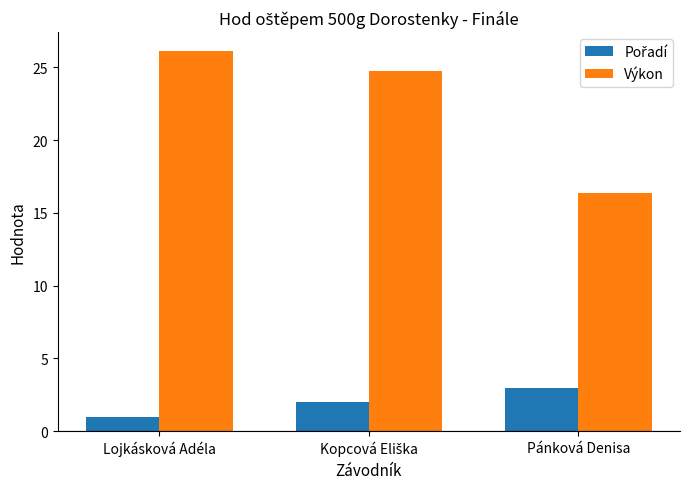

What is the difference between the maximum and minimum values in the Výkon series?

9.7